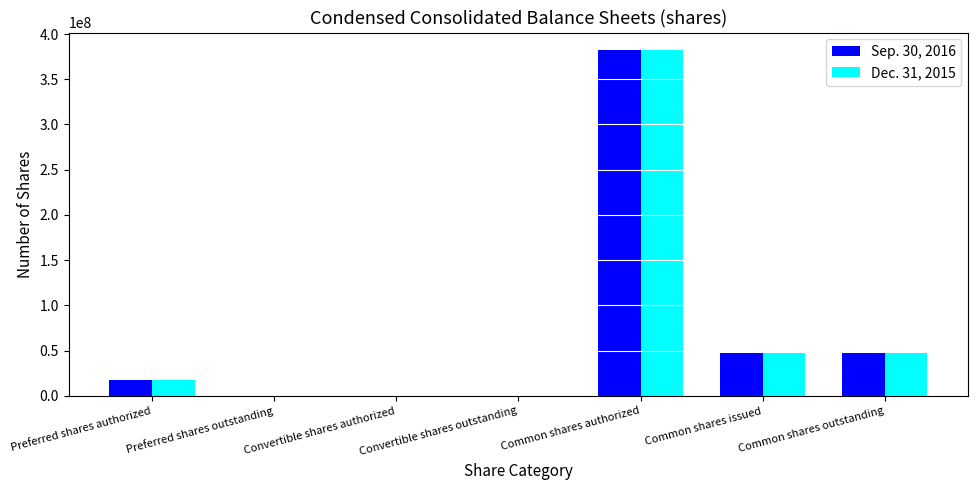

Between Preferred shares authorized and Convertible shares outstanding, which series saw the biggest shift?

Sep. 30, 2016